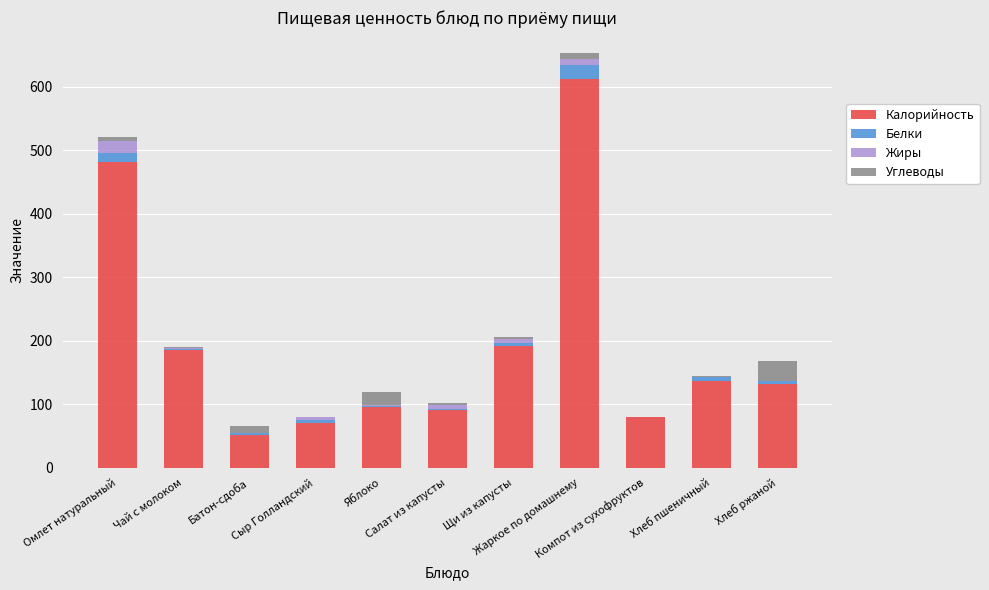

What is the highest value of the Калорийность series?

611.6